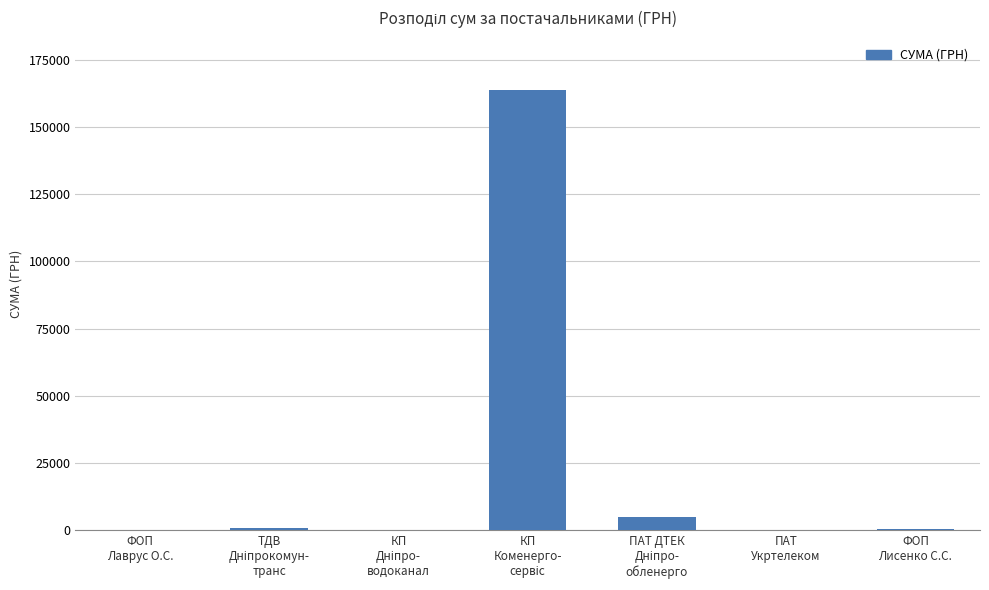

What is the maximum value shown in the chart?

163539.9